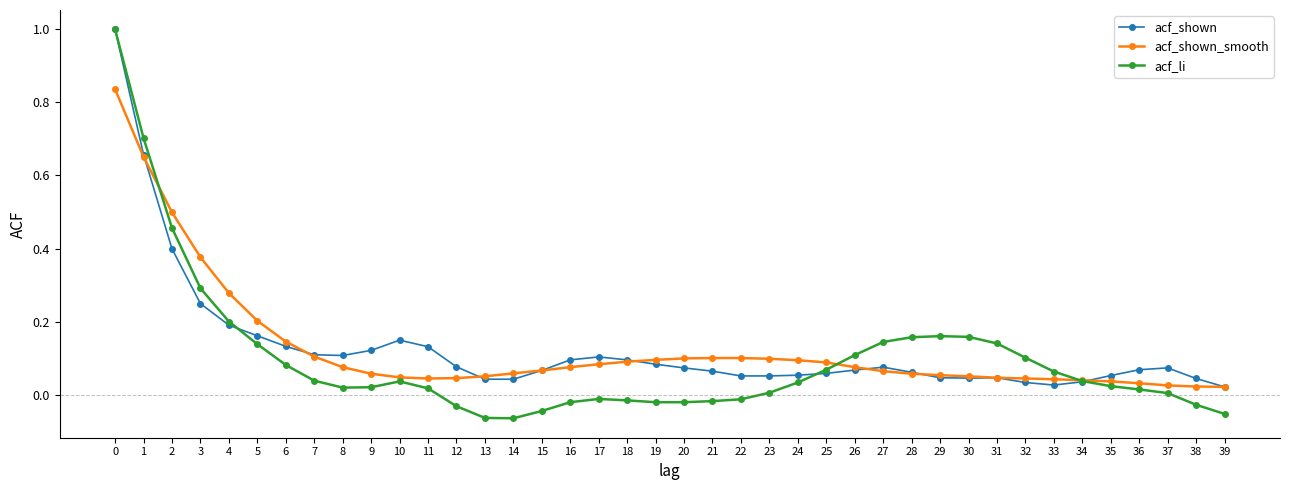

Is the value of acf_shown at 3 greater than the value of acf_li at 35?

Yes